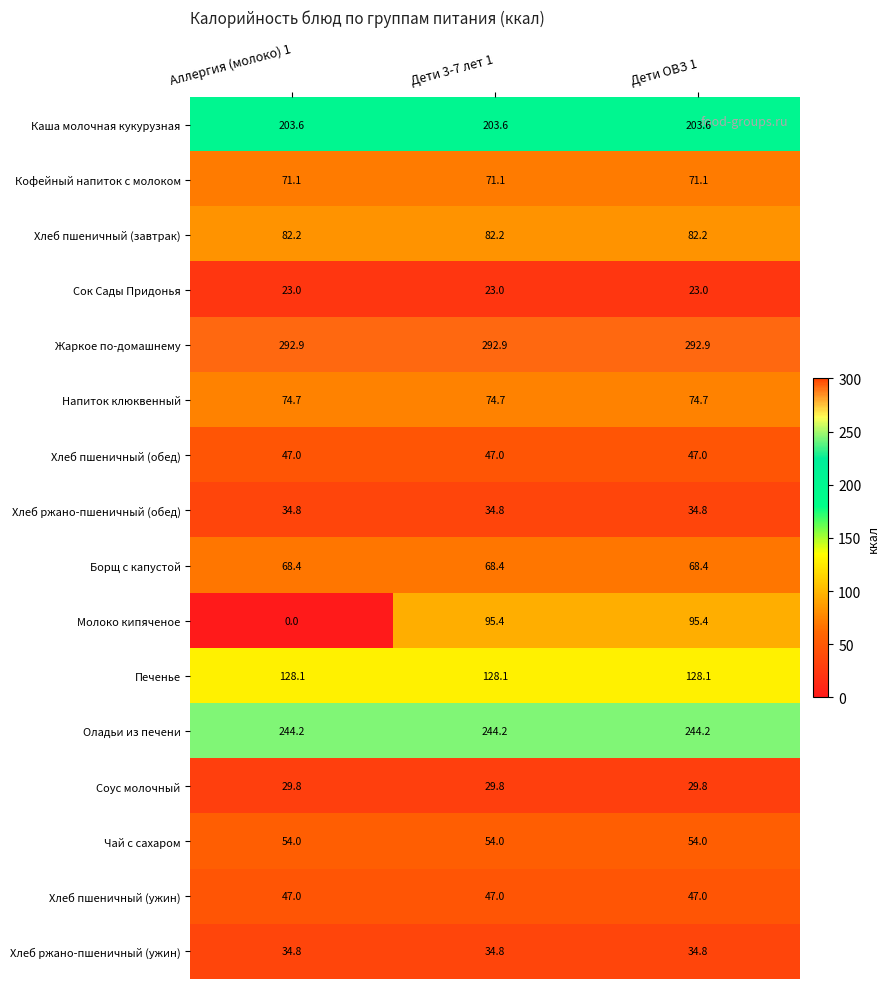

What is the spread (max minus min) of values at Дети ОВЗ 1?

269.9